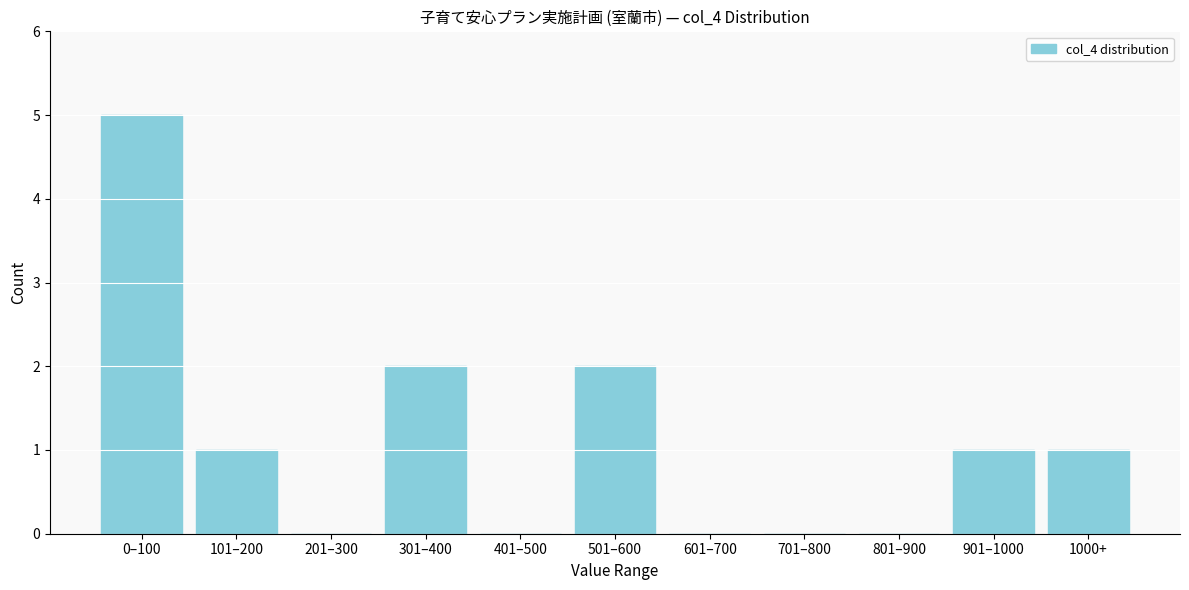

Reading left to right, extract all data points from this chart.

0–100=5	101–200=1	201–300=0	301–400=2	401–500=0	501–600=2	601–700=0	701–800=0	801–900=0	901–1000=1	1000+=1